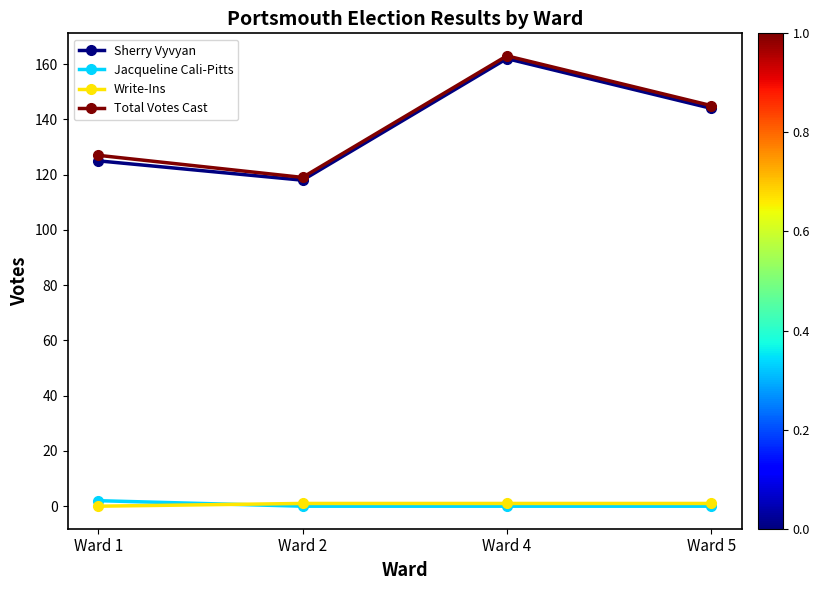

Reading left to right, extract all data points from this chart.

Sherry Vyvyan: 125	118	162	144
Jacqueline Cali-Pitts: 2	0	0	0
Write-Ins: 0	1	1	1
Total Votes Cast: 127	119	163	145